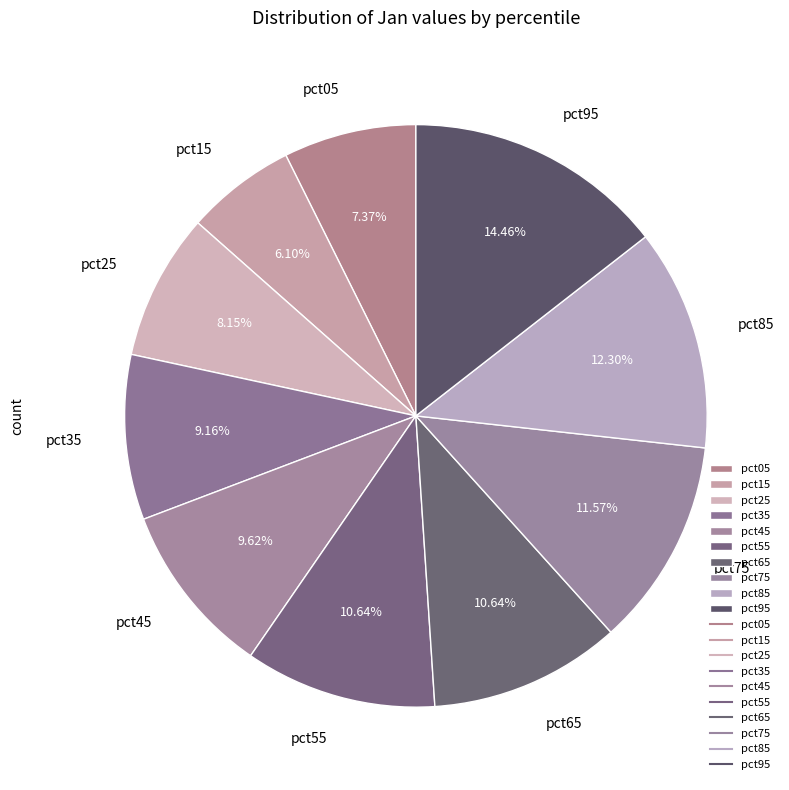

What is the smallest slice in the pie chart?

pct15